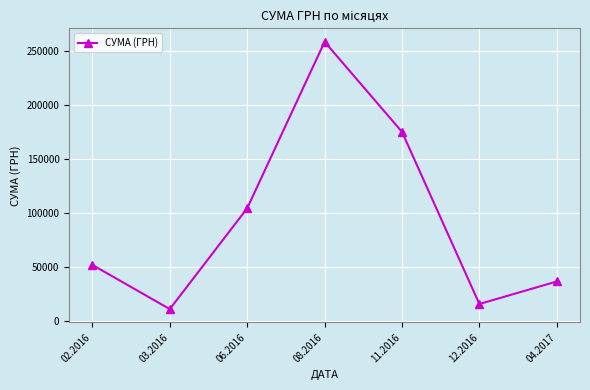

Between 06.2016 and 04.2017, which is larger?

06.2016